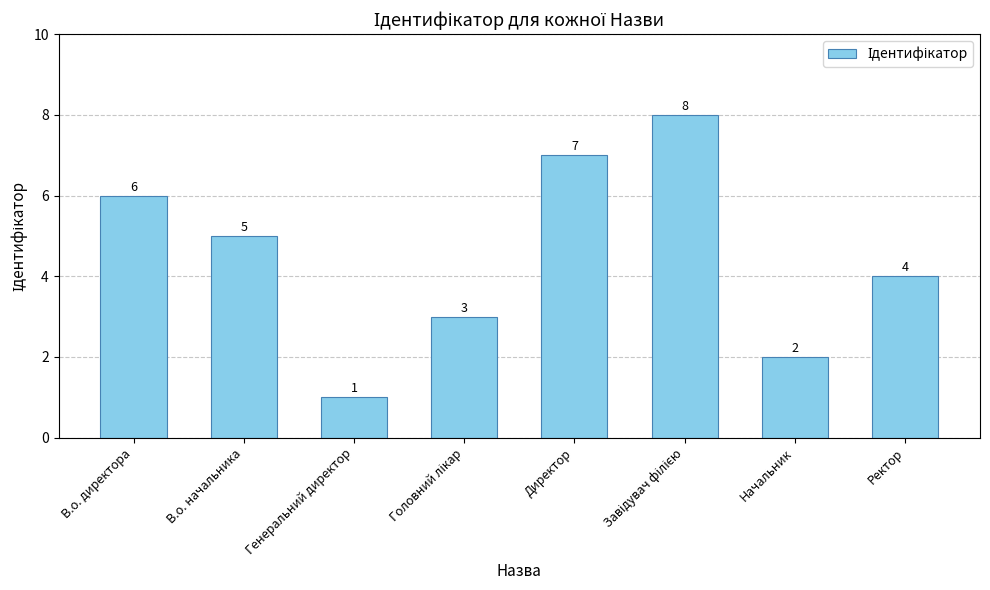

How many bars are there in total?

8